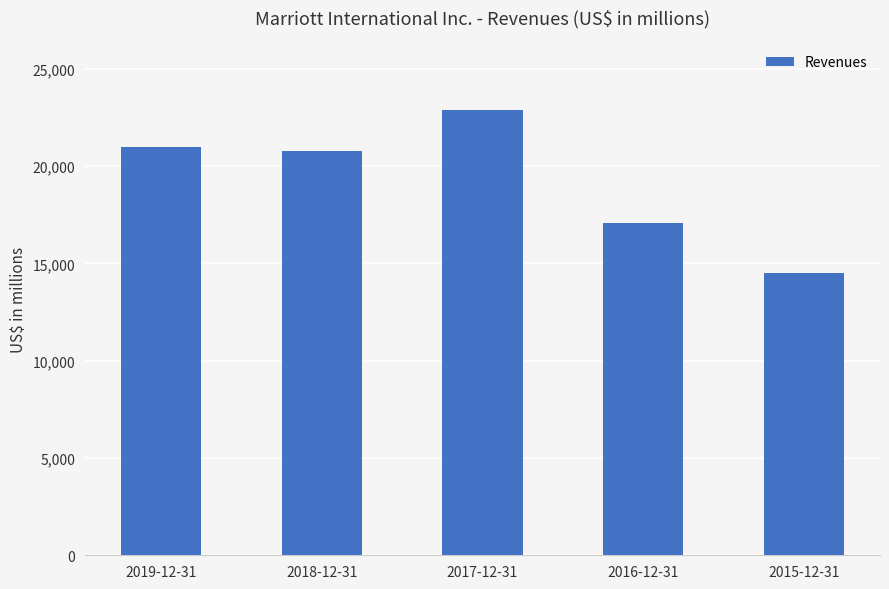

The value at 2017-12-31 is 34078. True or false?

False